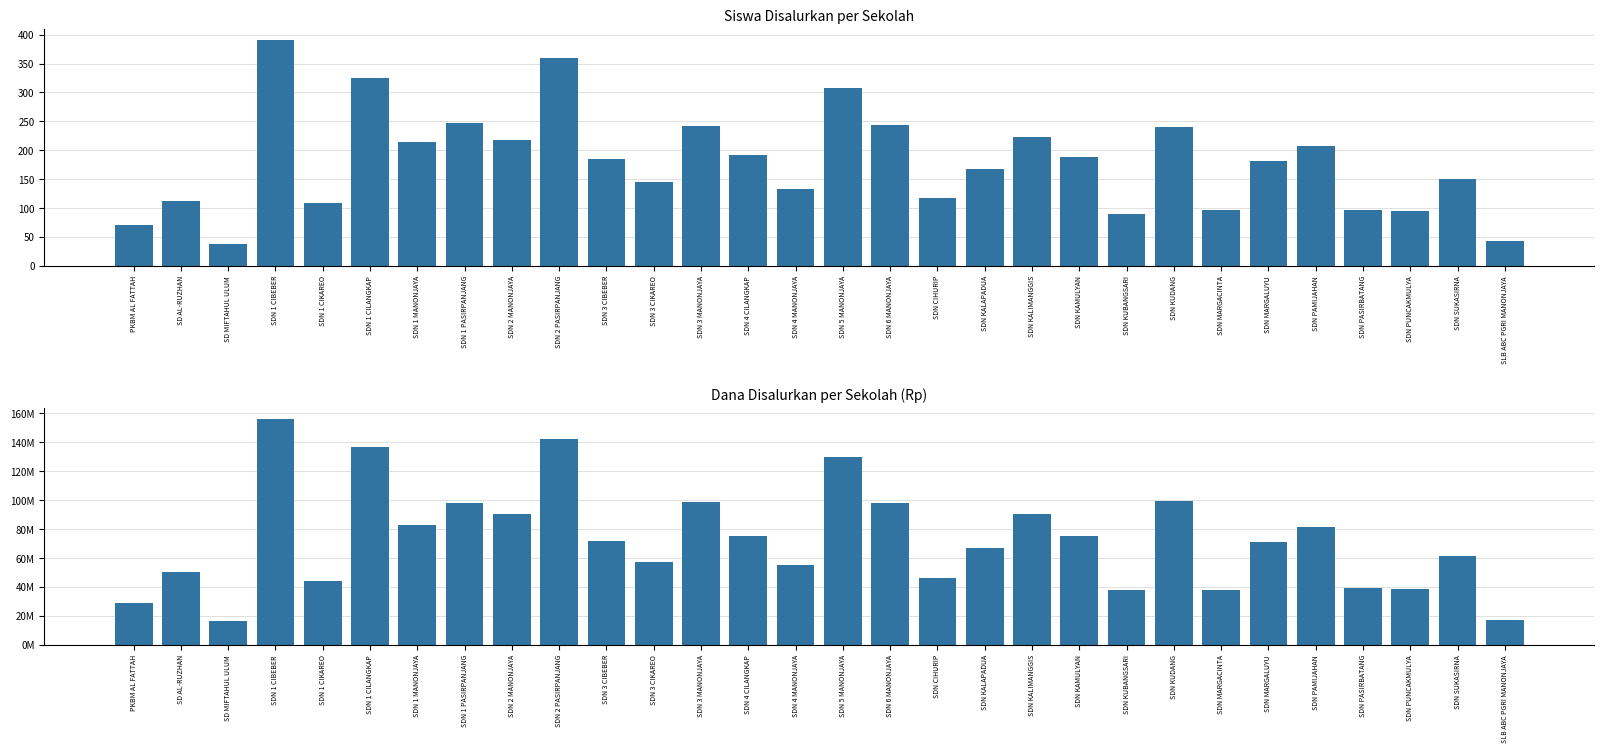

What is the difference between the maximum and minimum values in the Dana Disalurkan series?

139725000